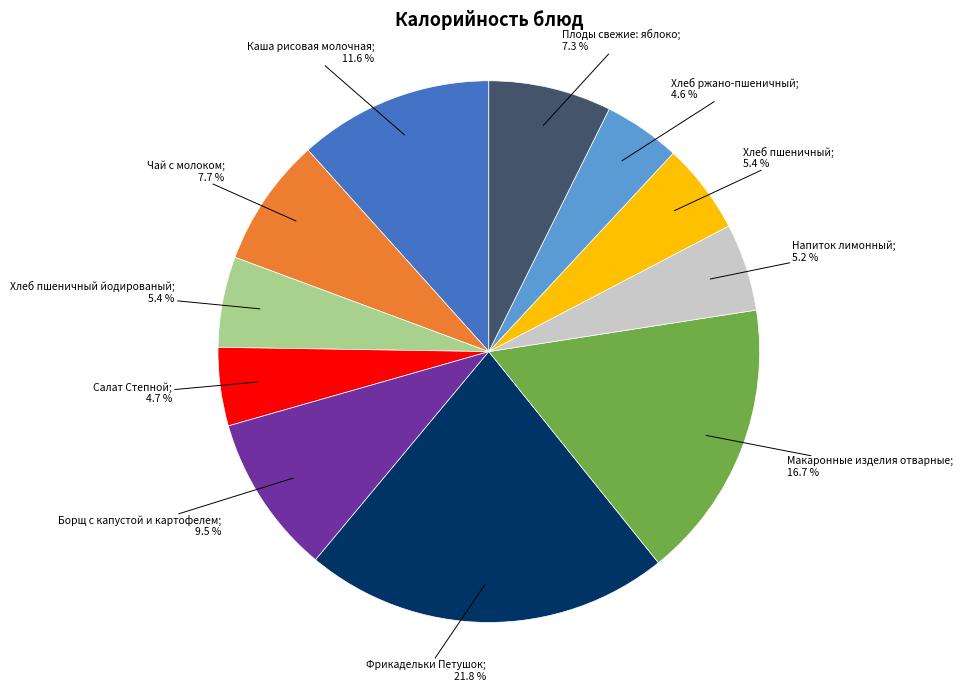

Is there any slice that represents more than half of the pie?

No